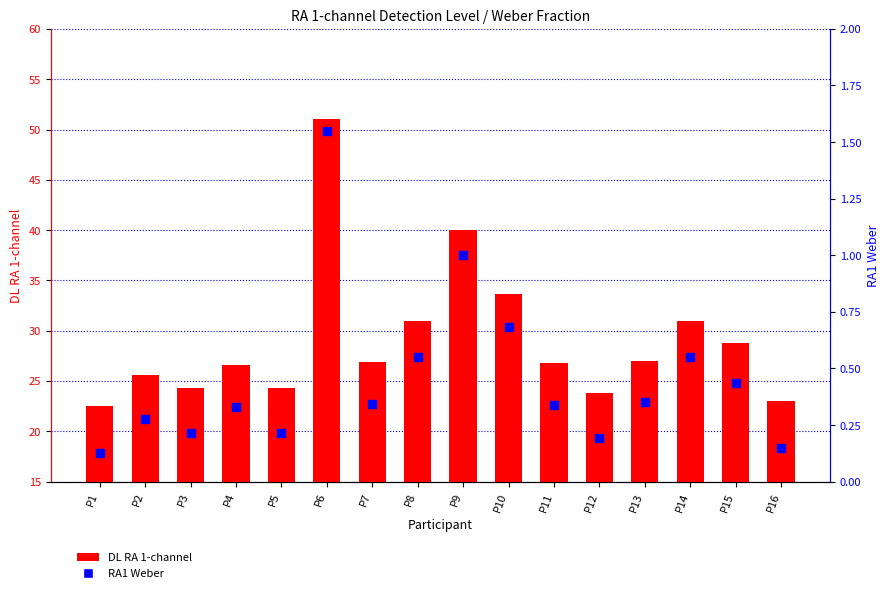

What are all the series names shown in the legend?

DL RA 1-channel, RA1 Weber